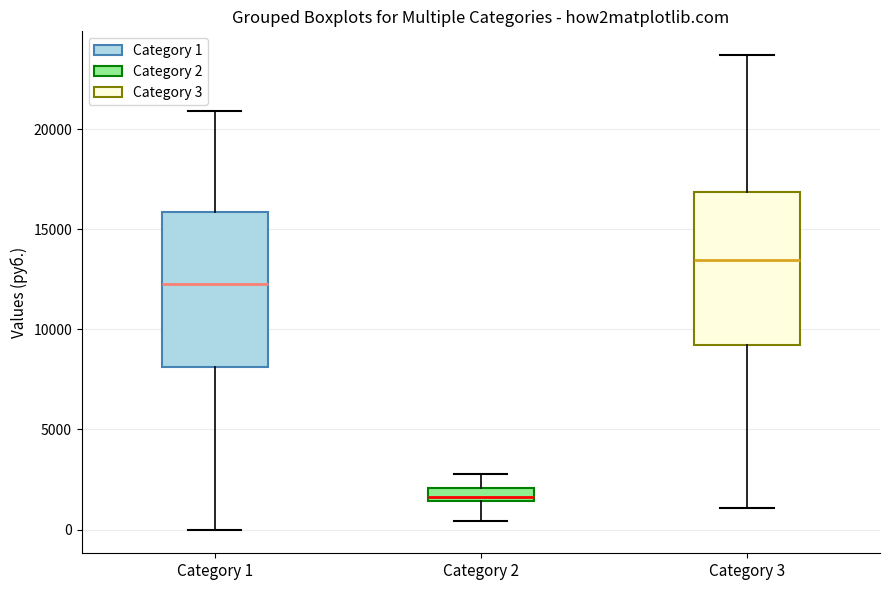

Which box has the lowest median line?

Category 2